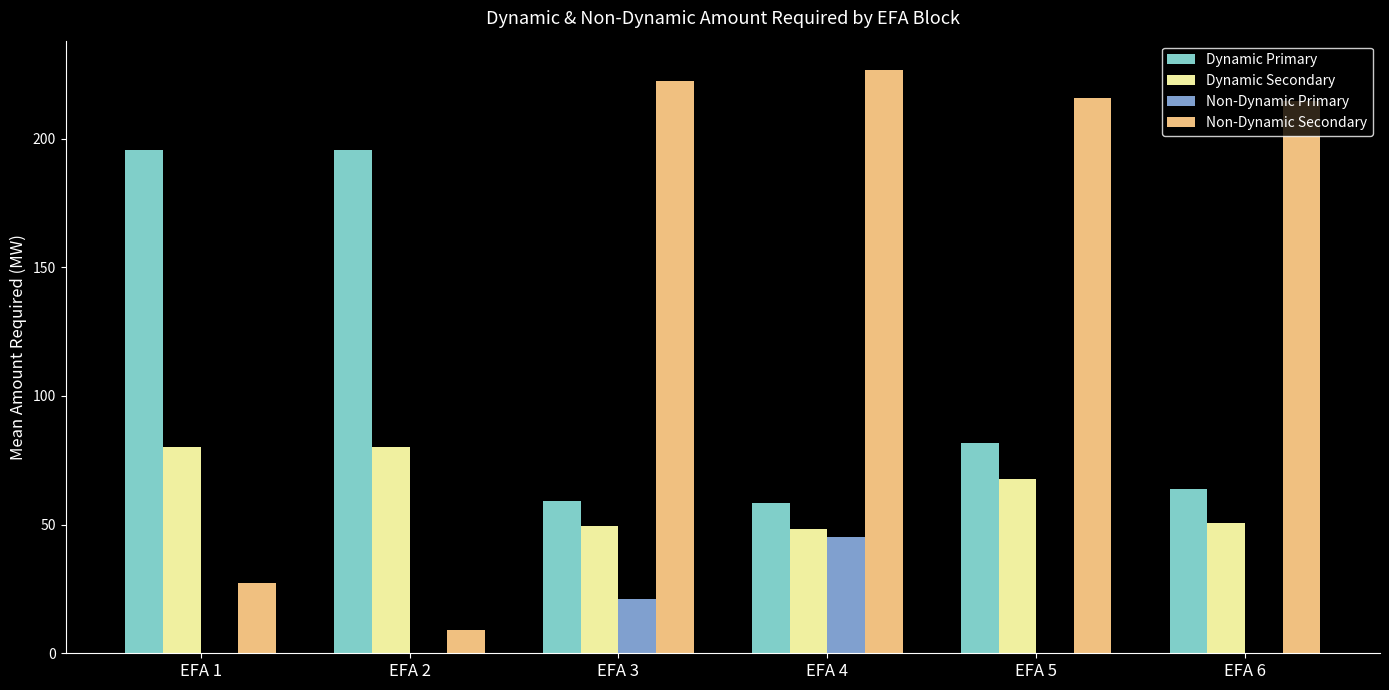

The Non-Dynamic Secondary series shows 9.9 at EFA 1. True or false?

False